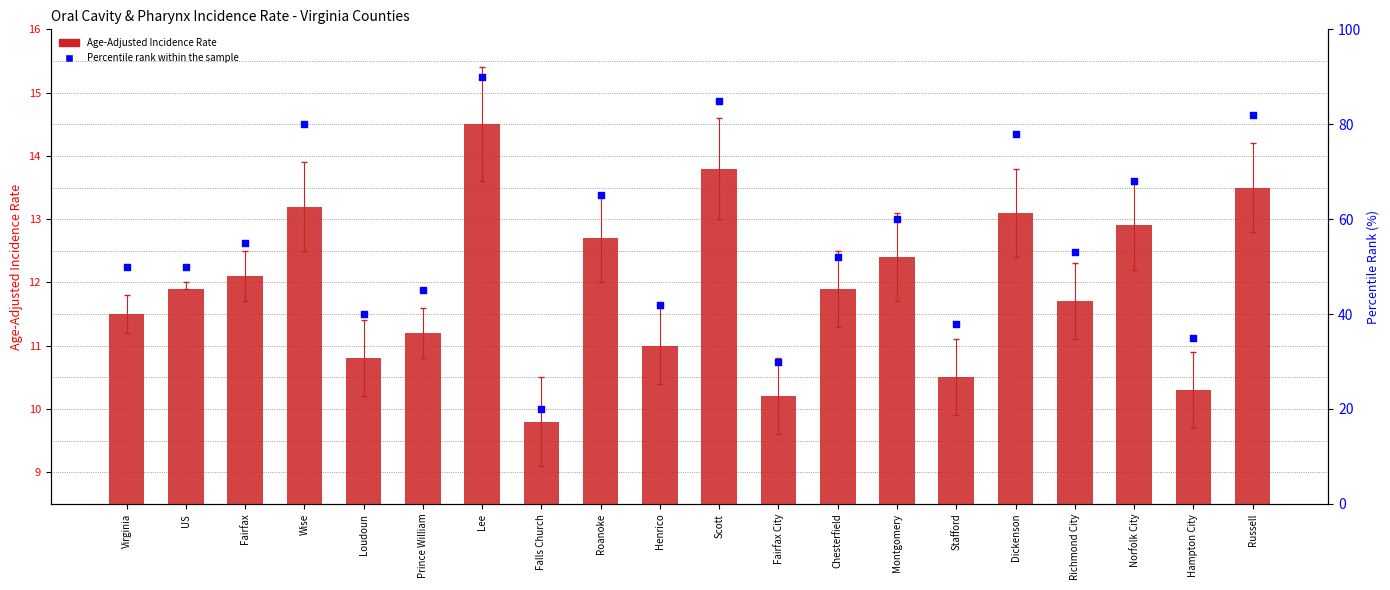

What are all the series names shown in the legend?

Age-Adjusted Incidence Rate, Percentile rank within the sample